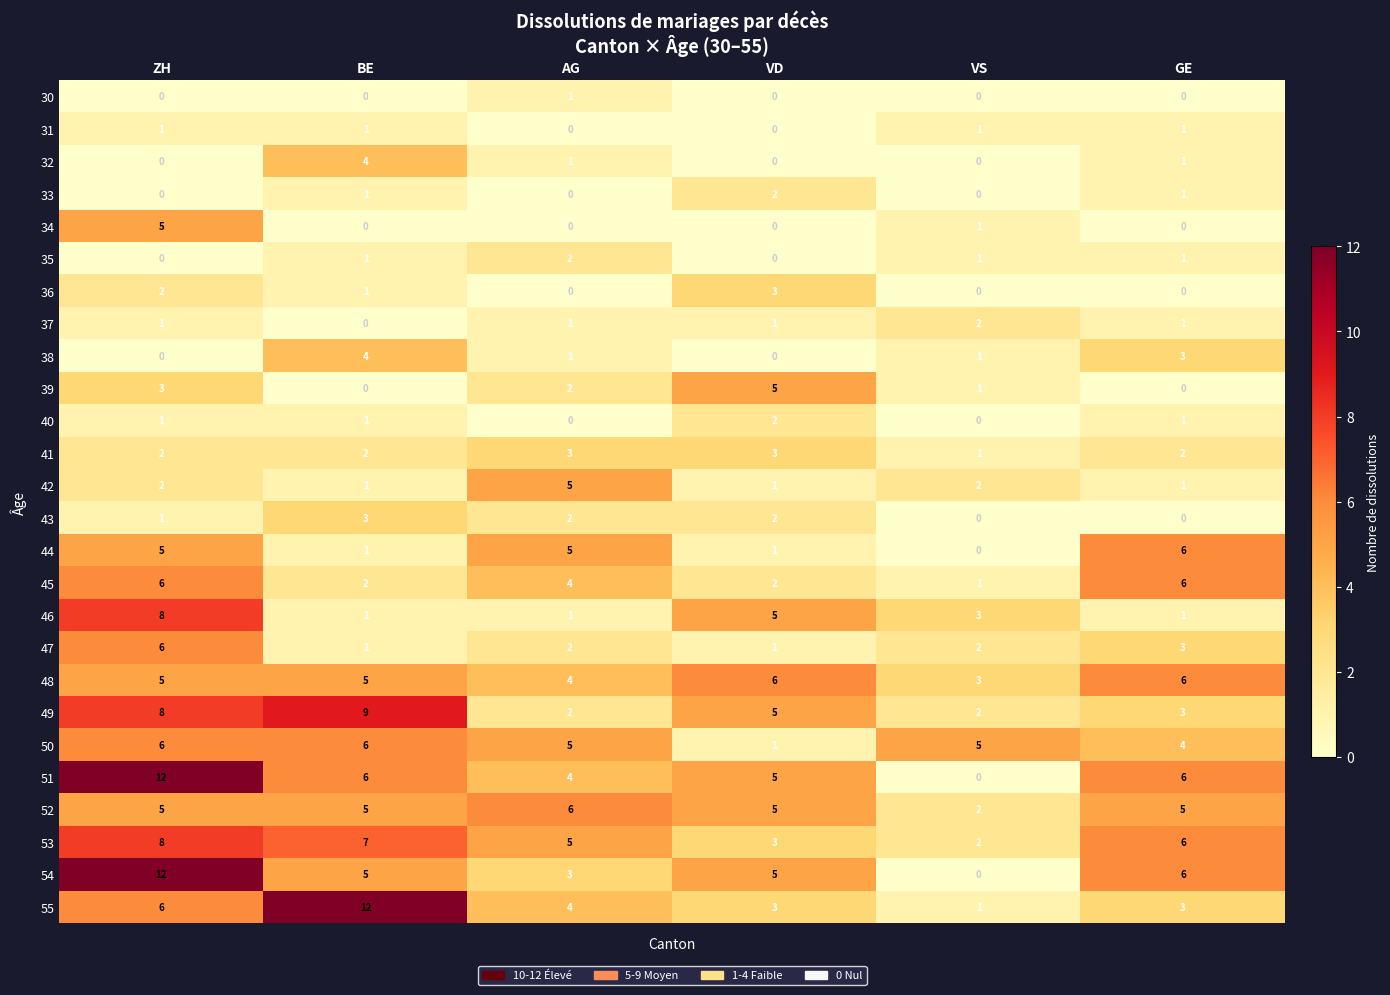

At how many categories does at least one series exceed 4?

6